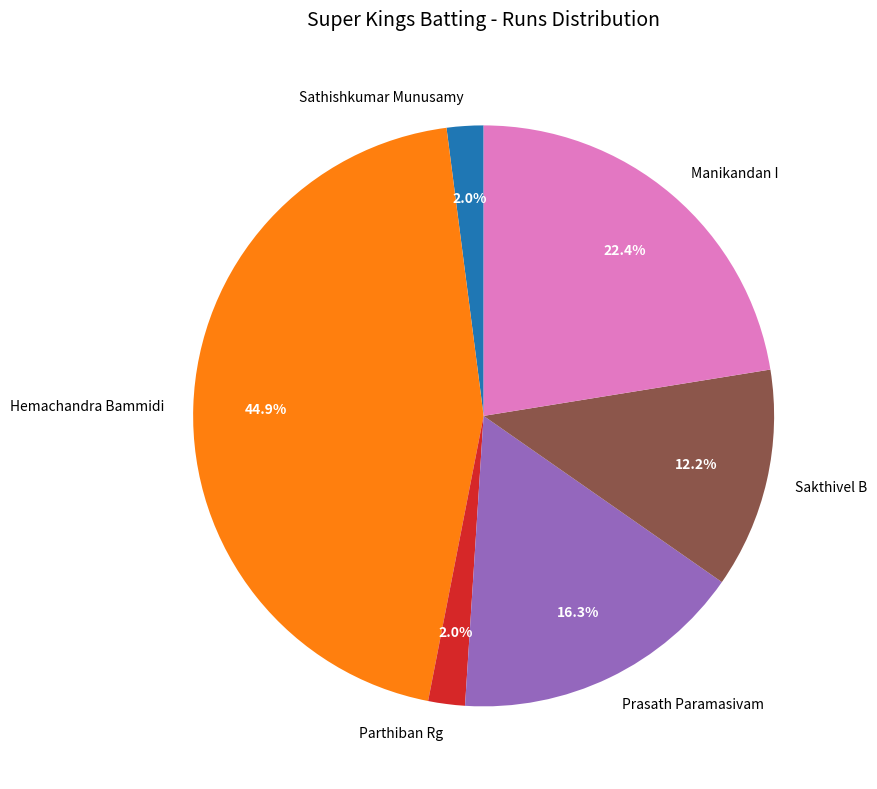

Does any single category account for the majority?

No